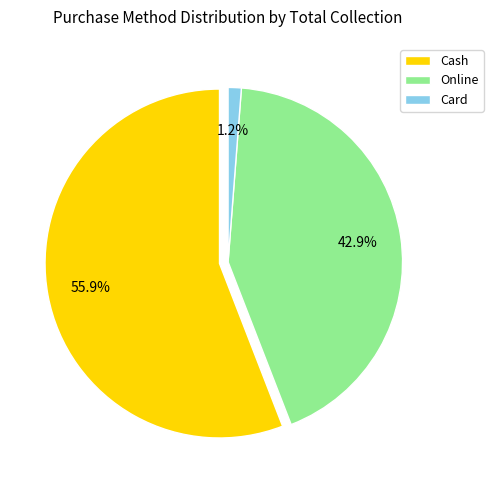

To the nearest percent, what is the average slice percentage?

33%